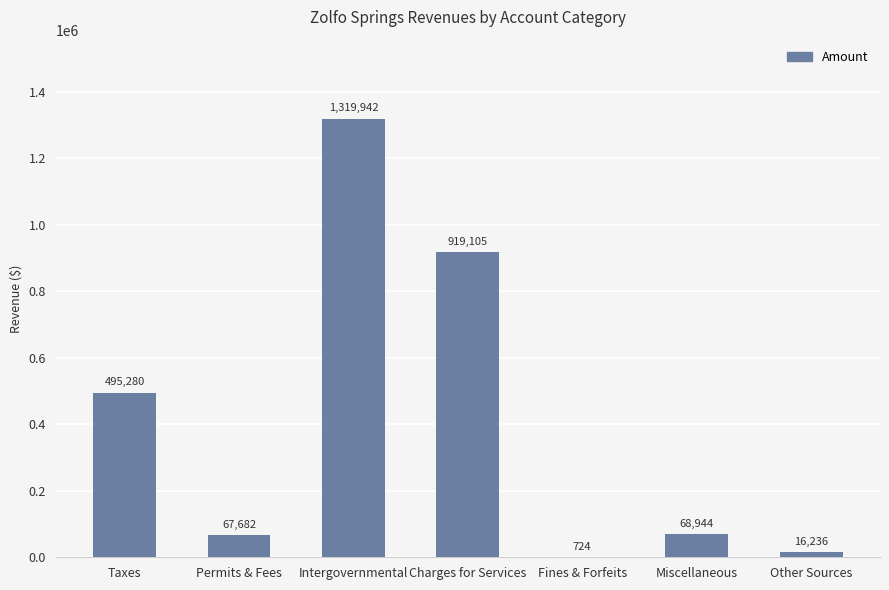

True or false: the data shows 206473 at Charges for Services.

False